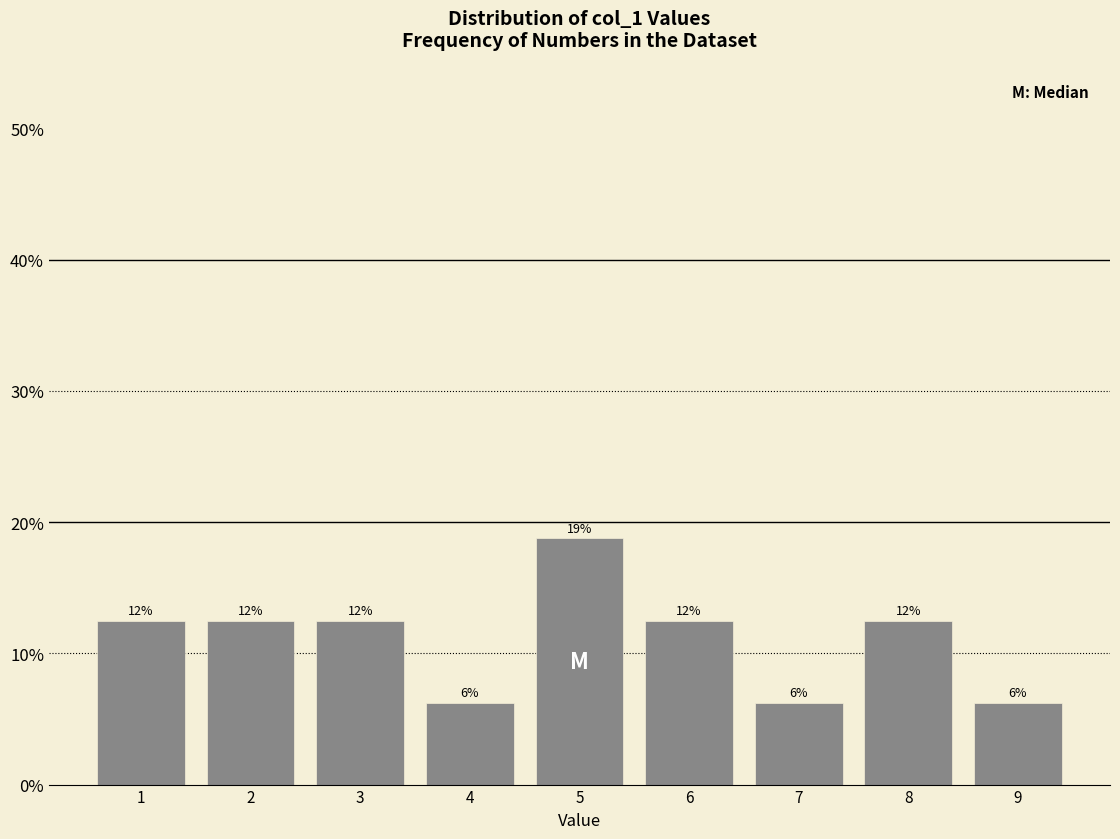

Does the chart contain any negative values?

No